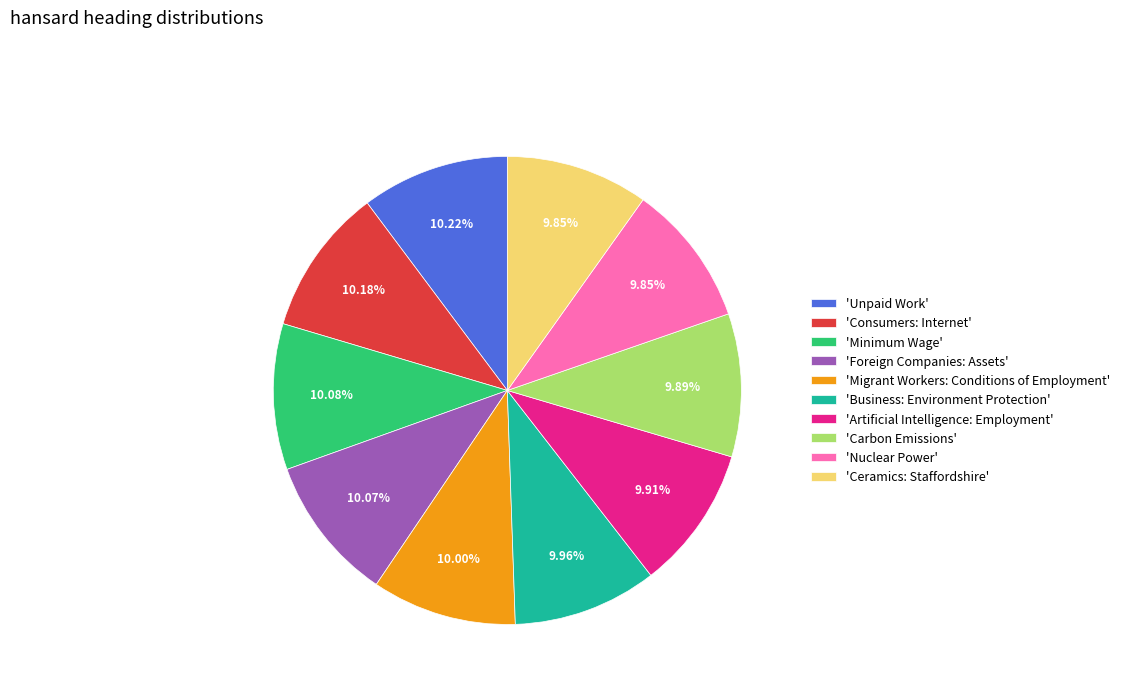

Approximately how many times larger is the value at 'Minimum Wage' compared to 'Migrant Workers: Conditions of Employment'?

1.0